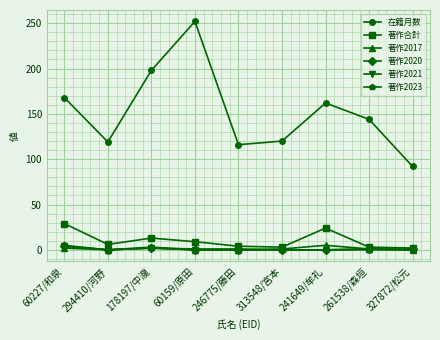

The 在籍月数 series shows 51 at 313548/宮本. True or false?

False